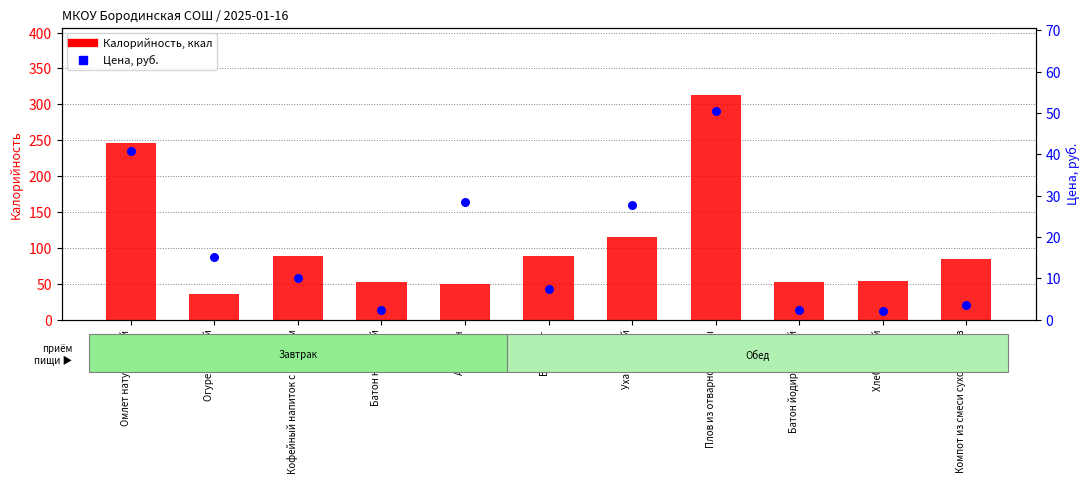

Which series contains the lowest Y value?

Цена